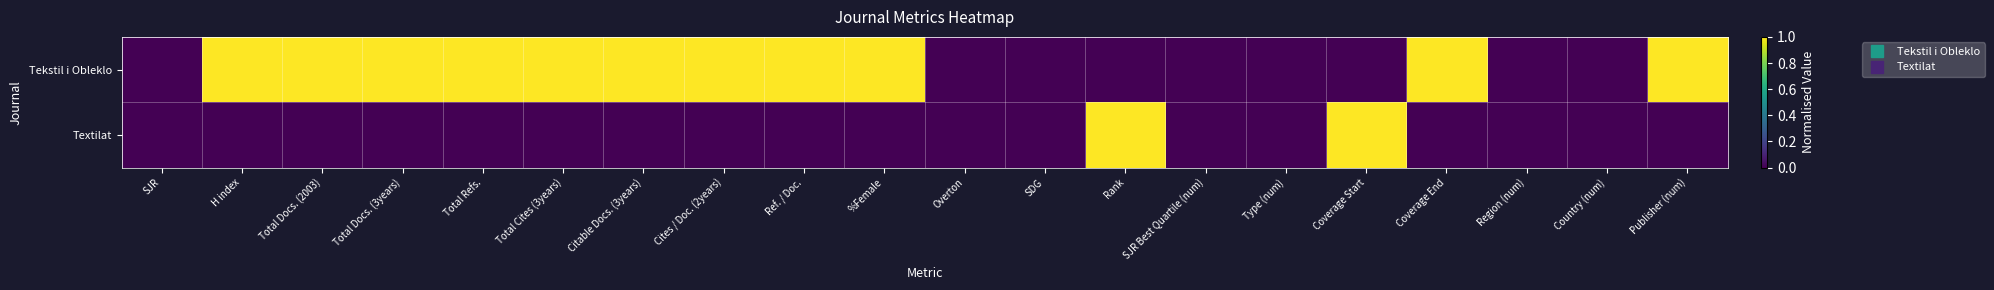

What is the spread (max minus min) of values at Cites / Doc. (2years)?

1